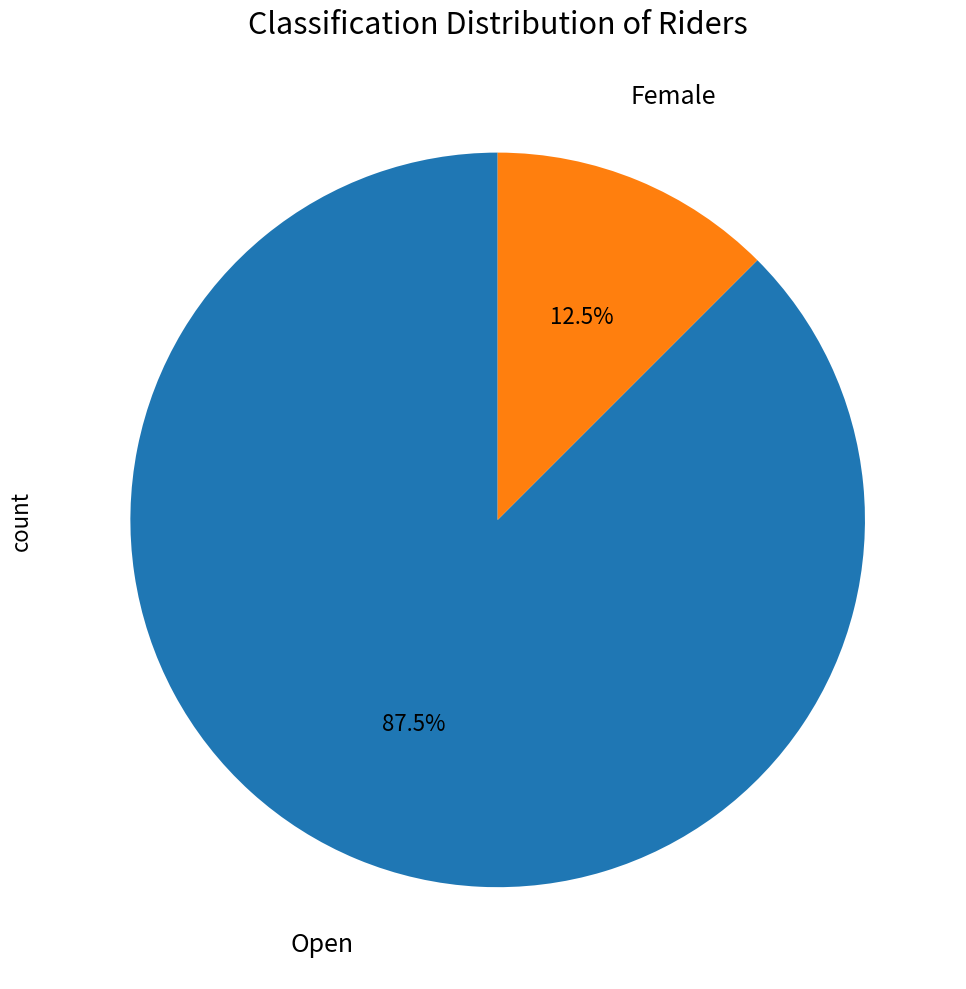

How many segments does this pie chart have?

2